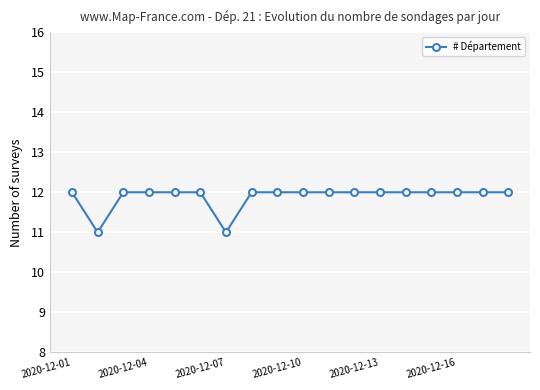

What is the minimum value shown in the chart?

11